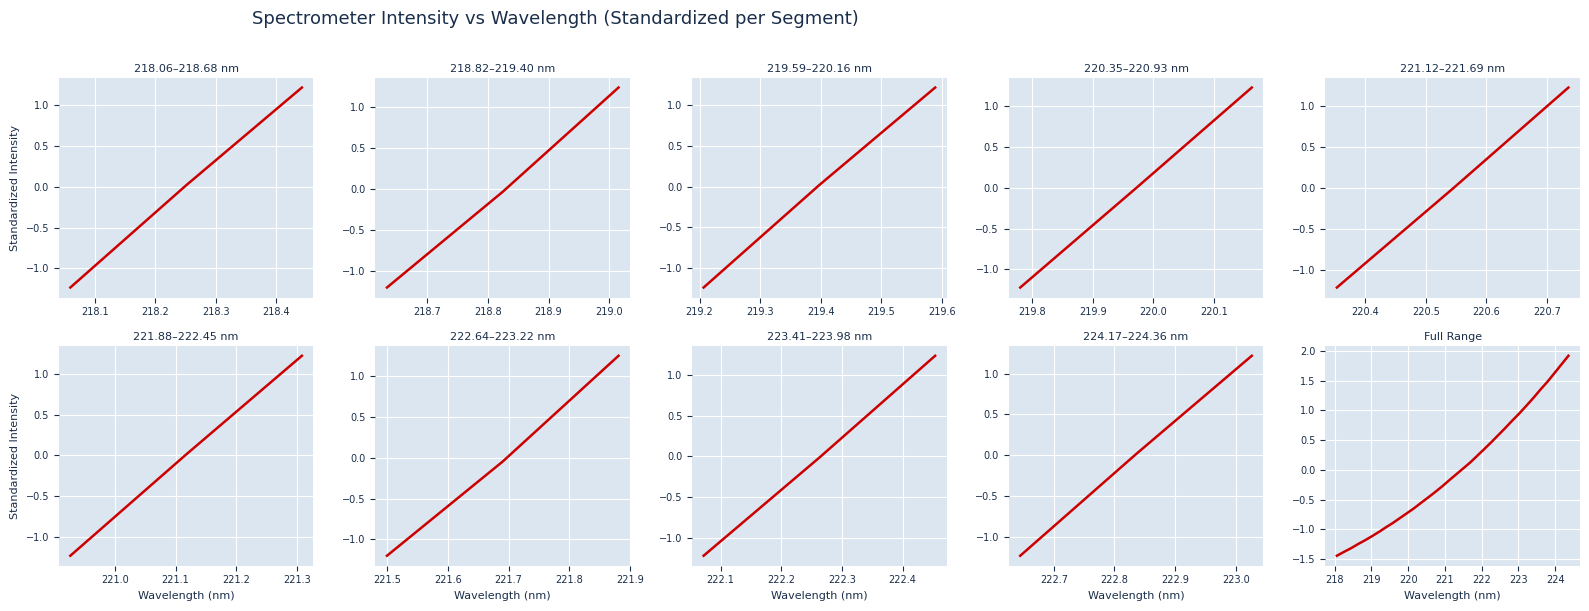

What is the maximum value shown in the chart?

1.9